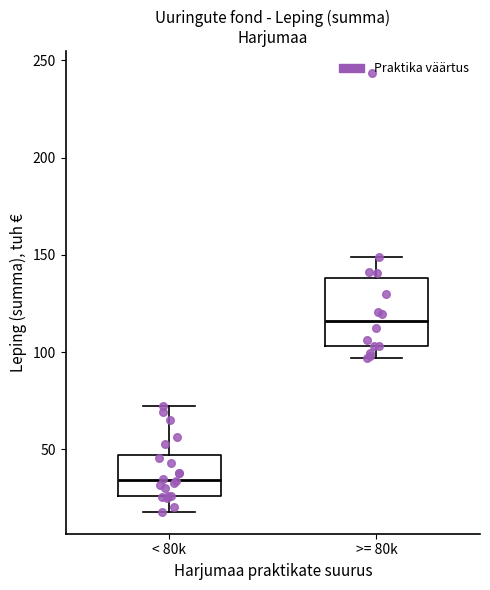

Where does the median line of the box for < 80k sit on the y-axis? The values are not printed on the chart, so give them approximately, as read against the axis.

35